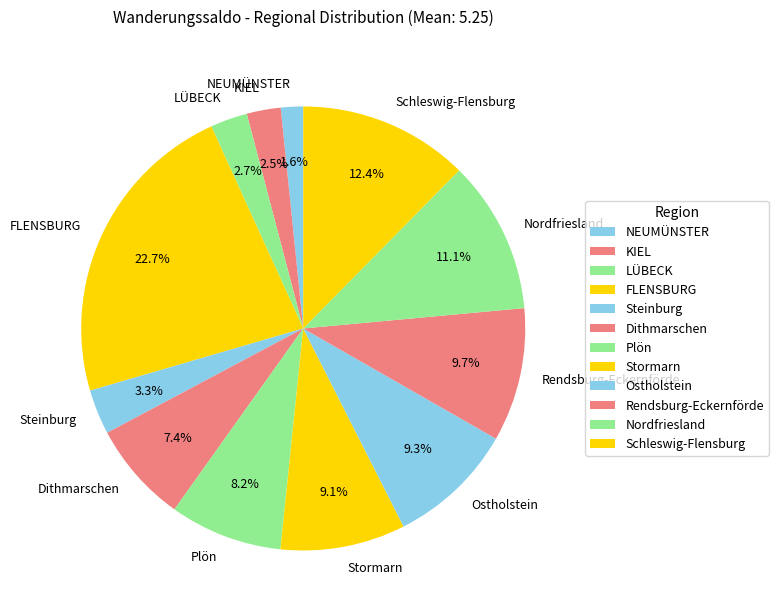

Is there any slice that represents more than half of the pie?

No